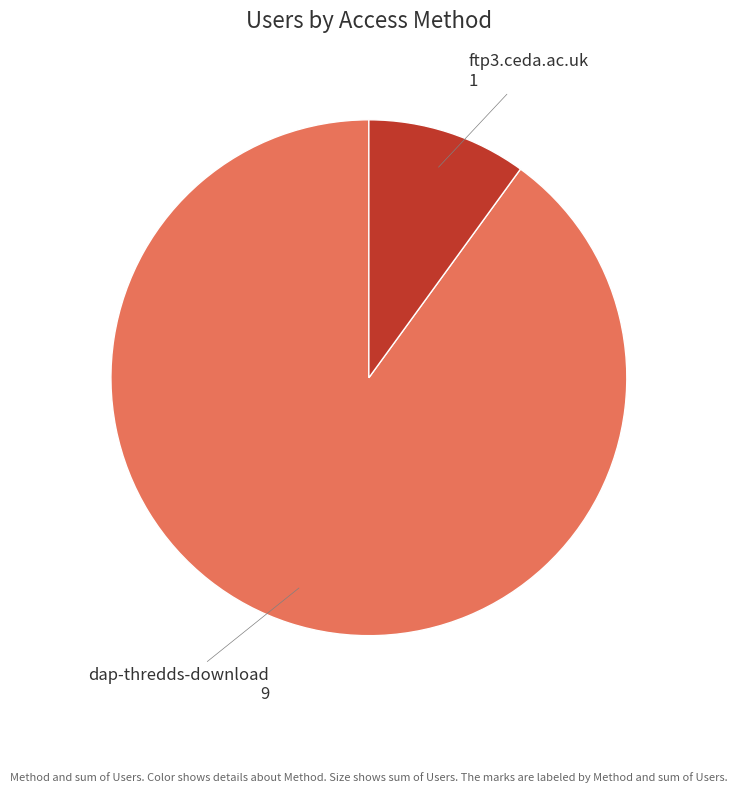

Is there any slice that represents more than half of the pie?

Yes